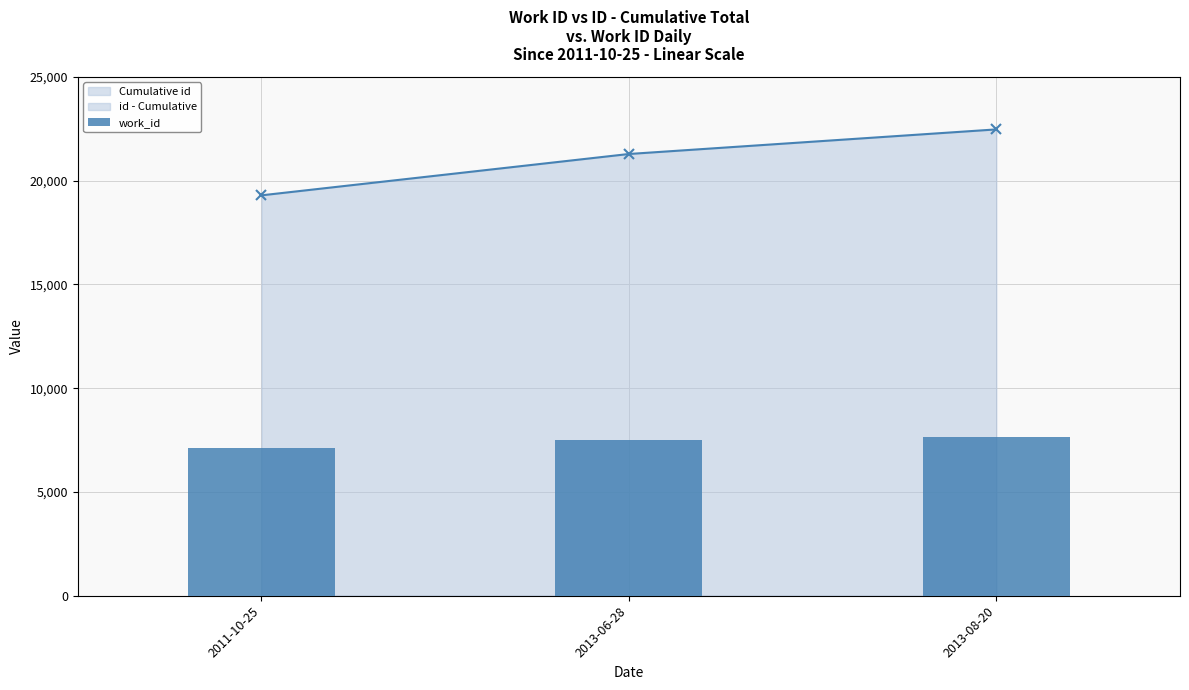

Reading left to right, what are all the values shown in this chart?

2011-10-25=7120	2013-06-28=7492	2013-08-20=7636